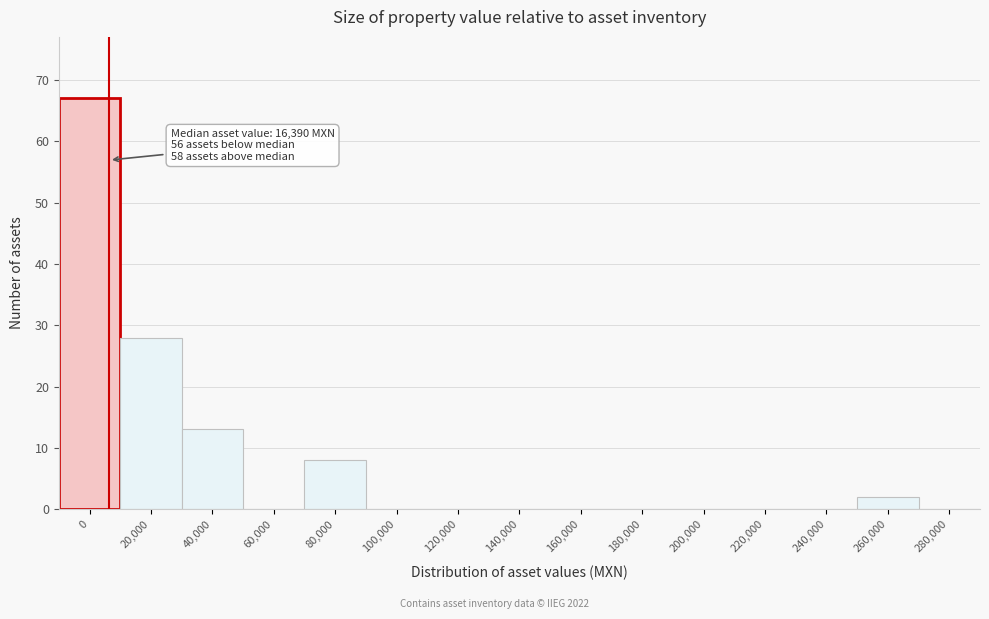

Reading left to right, what are all the values shown in this chart?

0=67	20,000=28	40,000=13	60,000=0	80,000=8	100,000=0	120,000=0	140,000=0	160,000=0	180,000=0	200,000=0	220,000=0	240,000=0	260,000=2	280,000=0